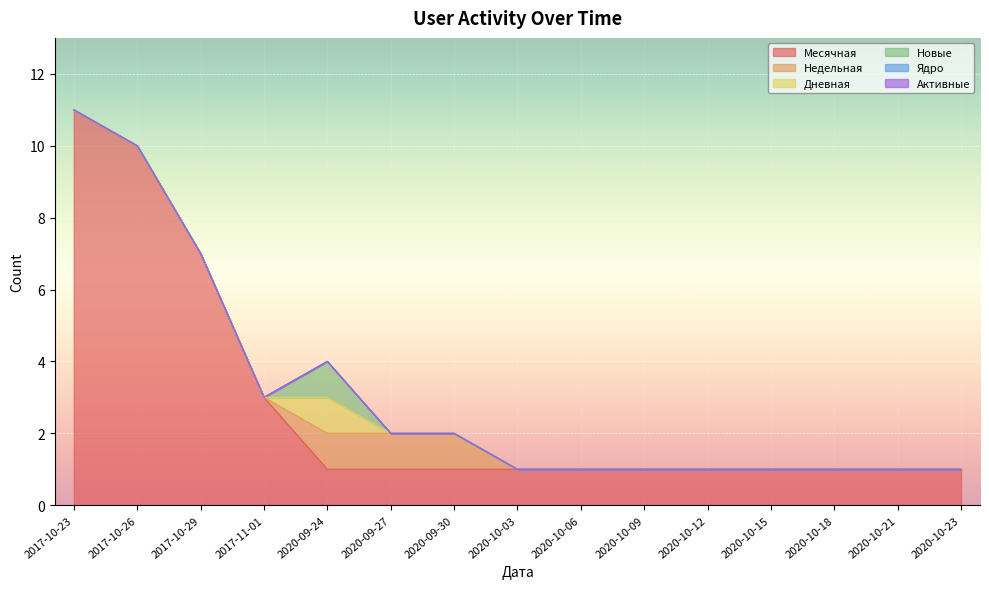

At which label is Дневная closest to 0?

2017-10-23